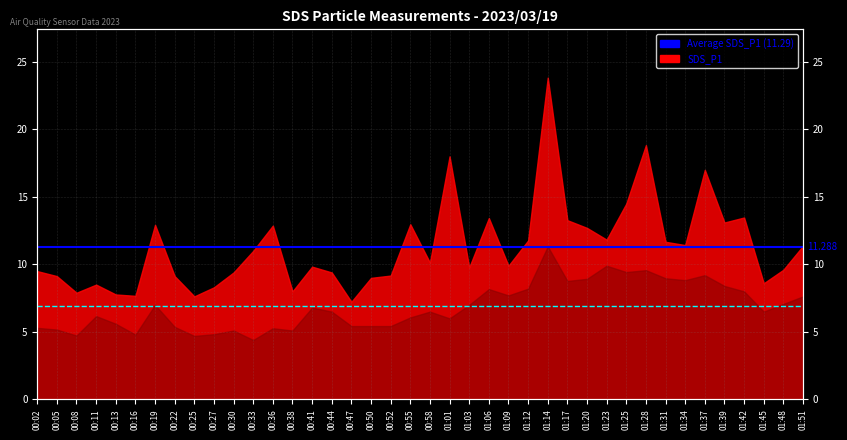

At 00:02, list the series in order from smallest to largest.

Average SDS_P2, Average SDS_P1